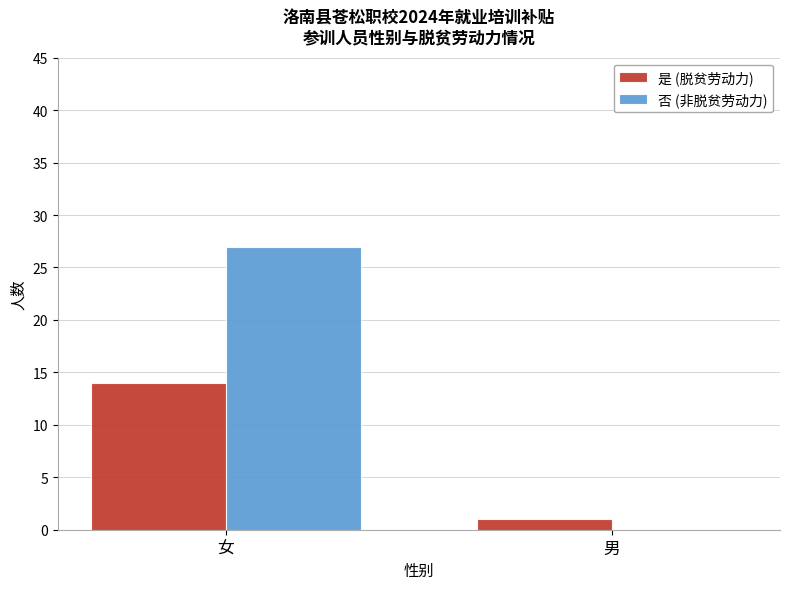

Are the bars horizontal?

No